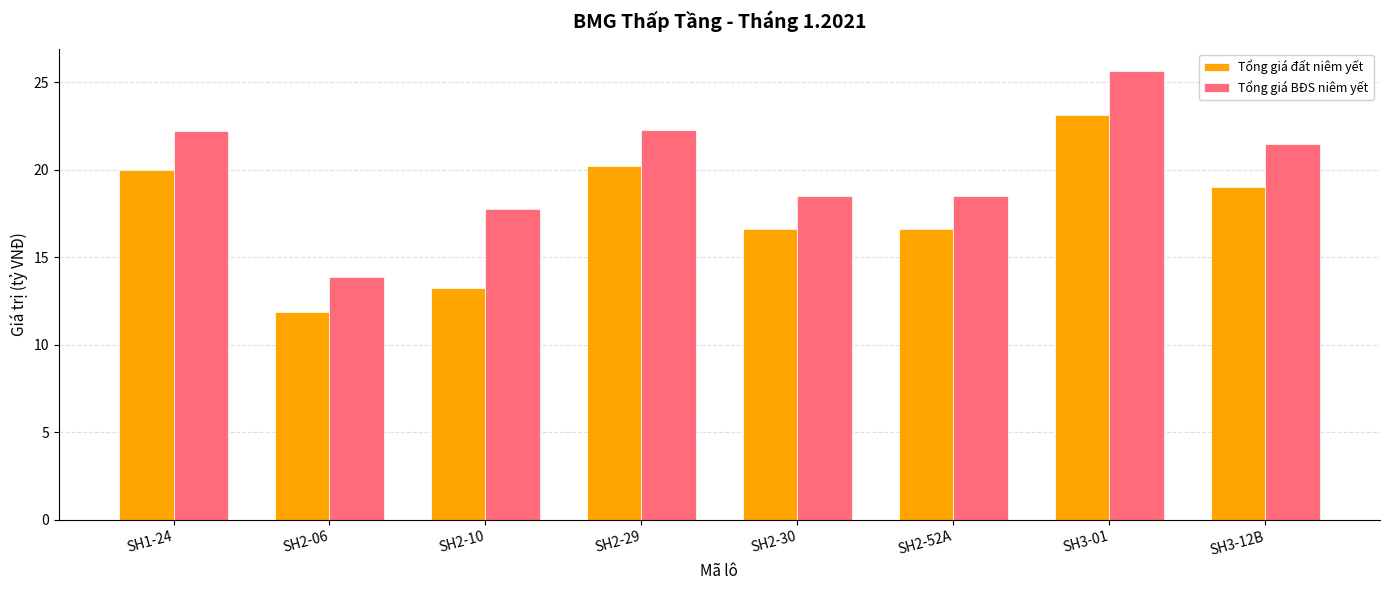

At which label does Tổng giá BĐS niêm yết reach its peak?

SH3-01